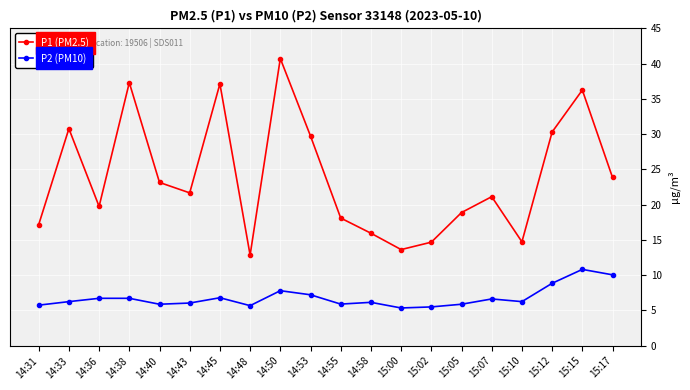

Is the value of P2 (PM10) at 14:36 greater than the value of P1 (PM2.5) at 15:15?

No